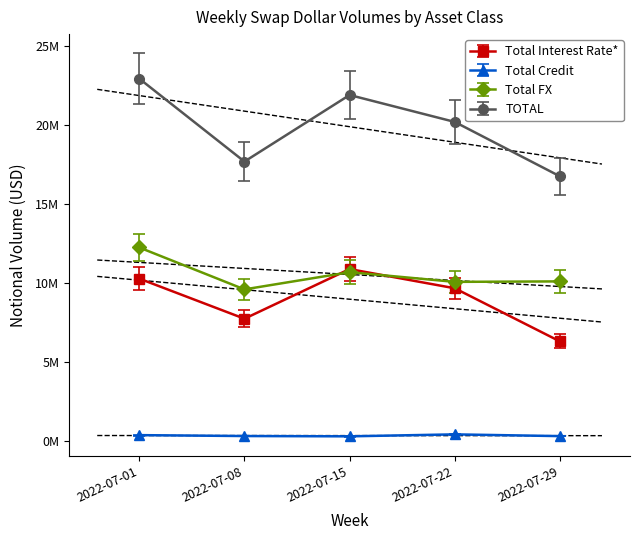

How many categories are shown in the chart?

5